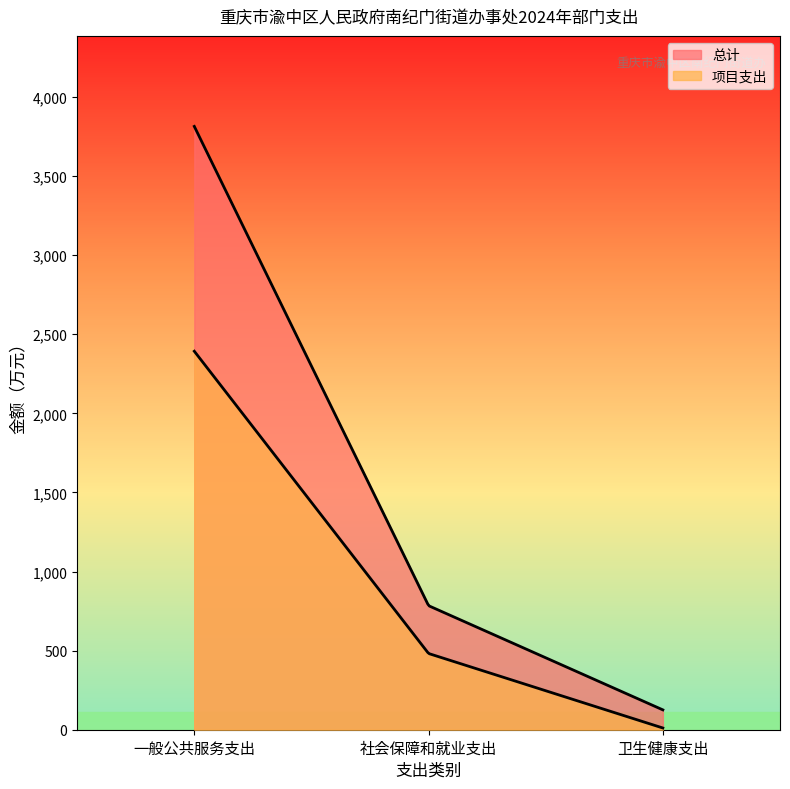

What is the label of the 3rd point from the left?

卫生健康支出